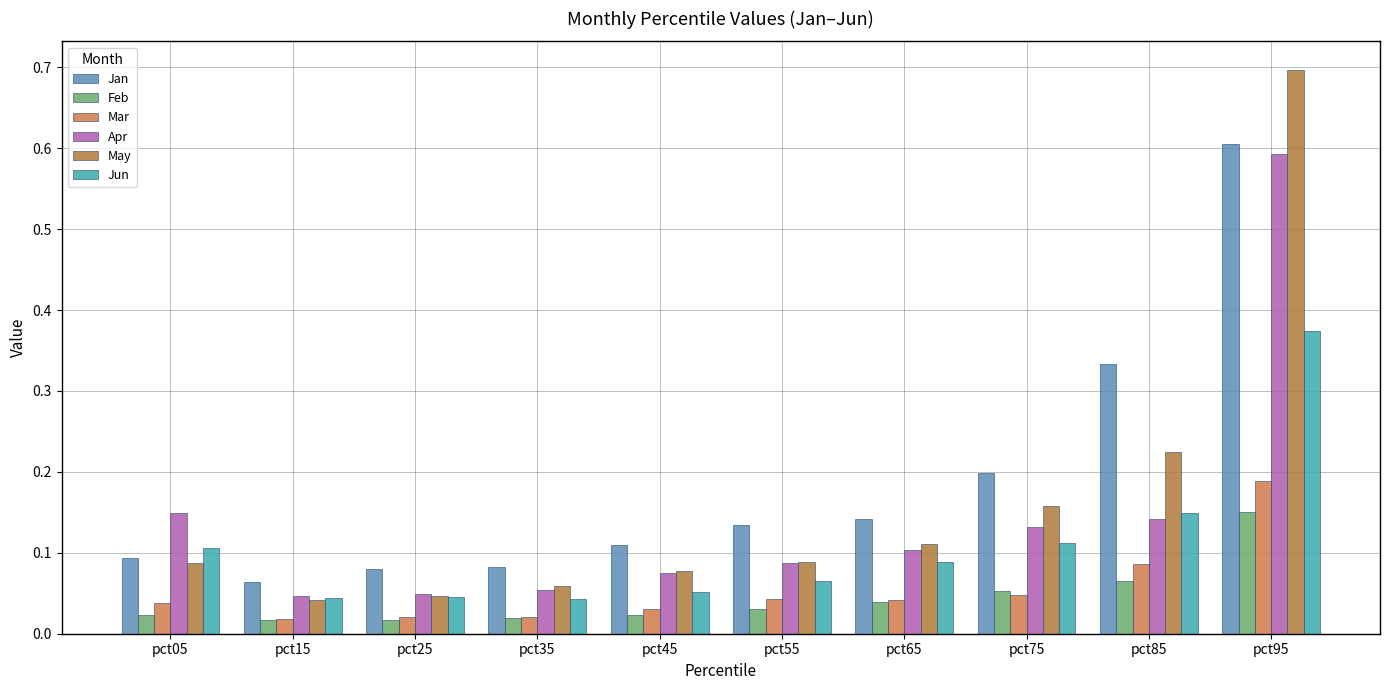

What is the difference between the second highest and minimum values in the Mar series?

0.1